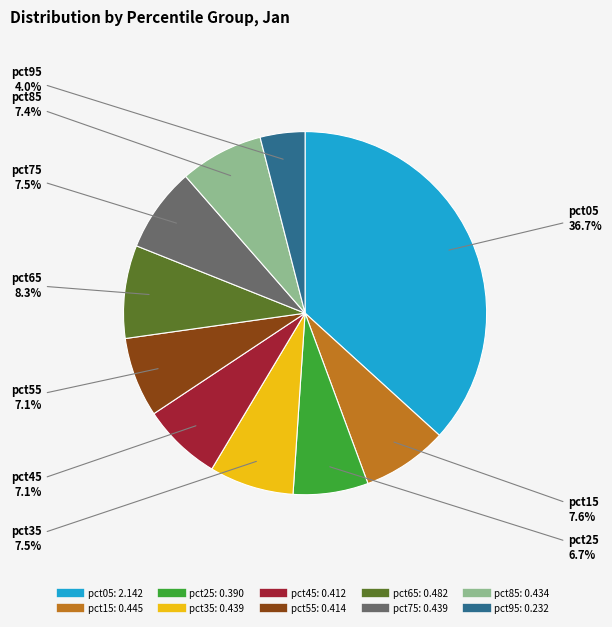

The pct55 slice represents 12% of the pie. True or false?

False